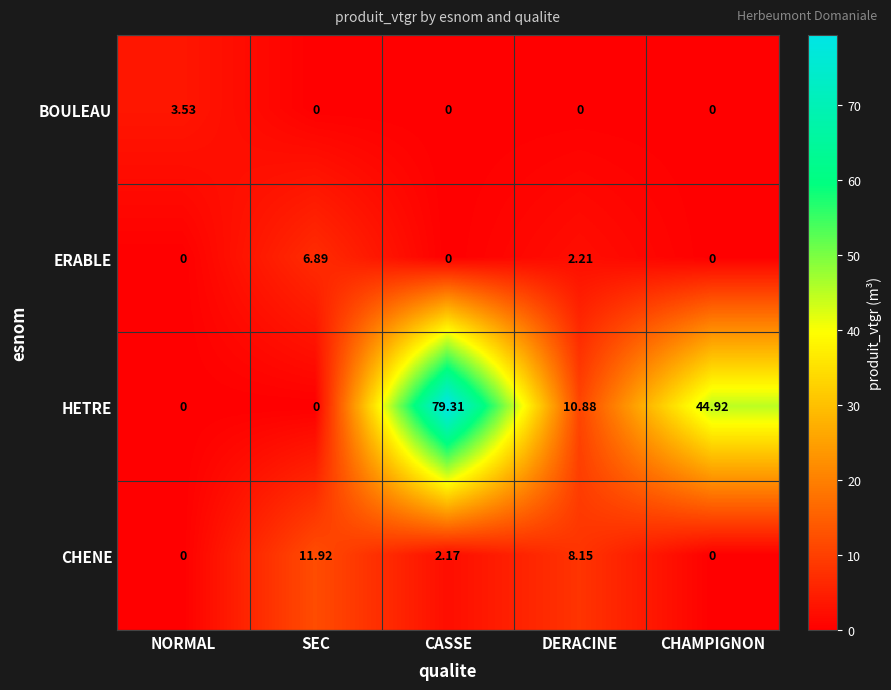

Is the value of HETRE at SEC greater than the value of ERABLE at DERACINE?

No